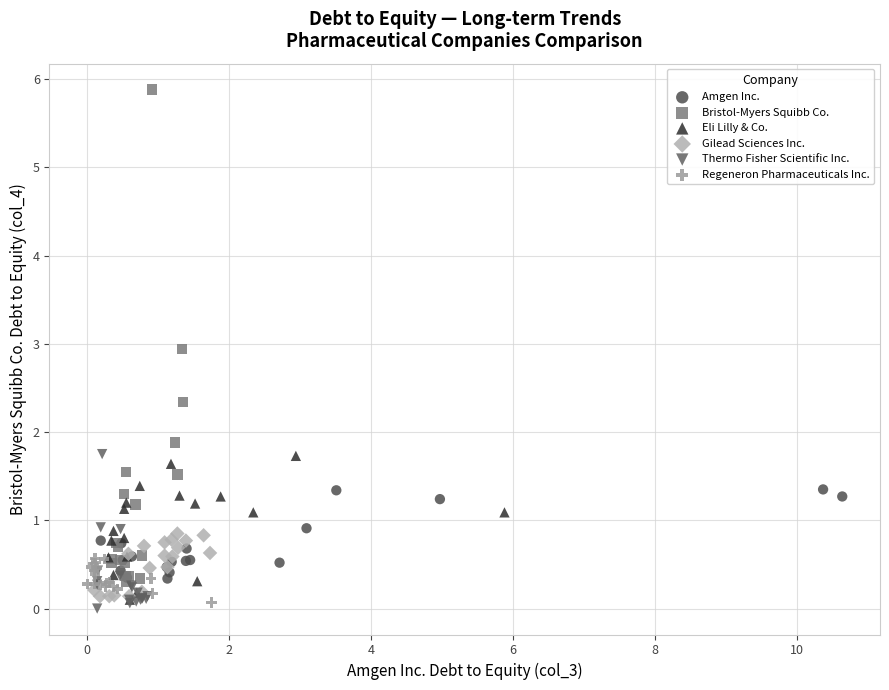

Which series contains the highest Y value?

Bristol-Myers Squibb Co.